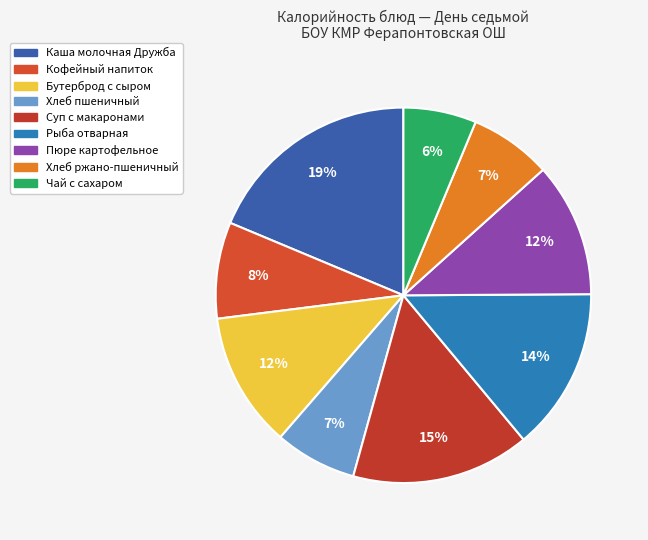

The Чай с сахаром slice represents 6% of the pie. True or false?

True